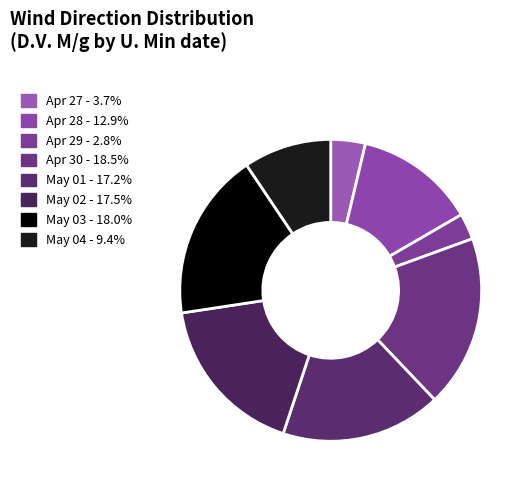

Is there any slice that represents more than half of the pie?

No